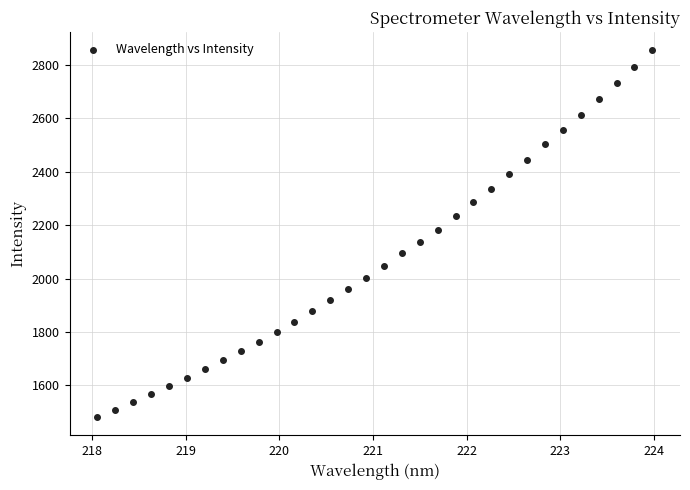

What is the range of X values (max minus min)?

5.9